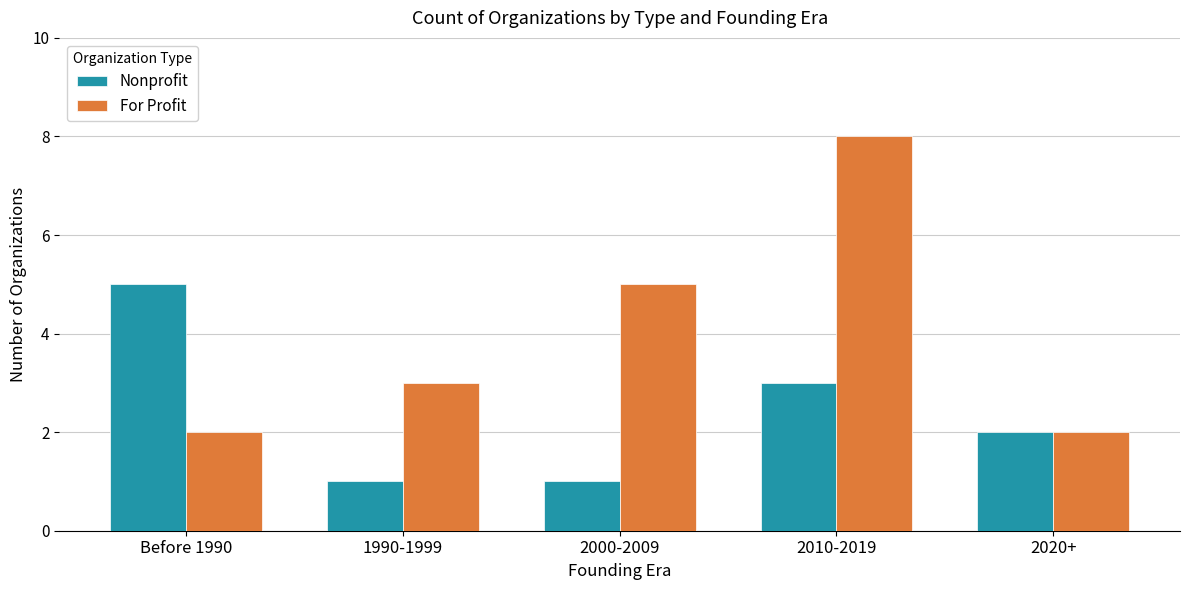

Is it true that For Profit equals 1 at 1990-1999?

False